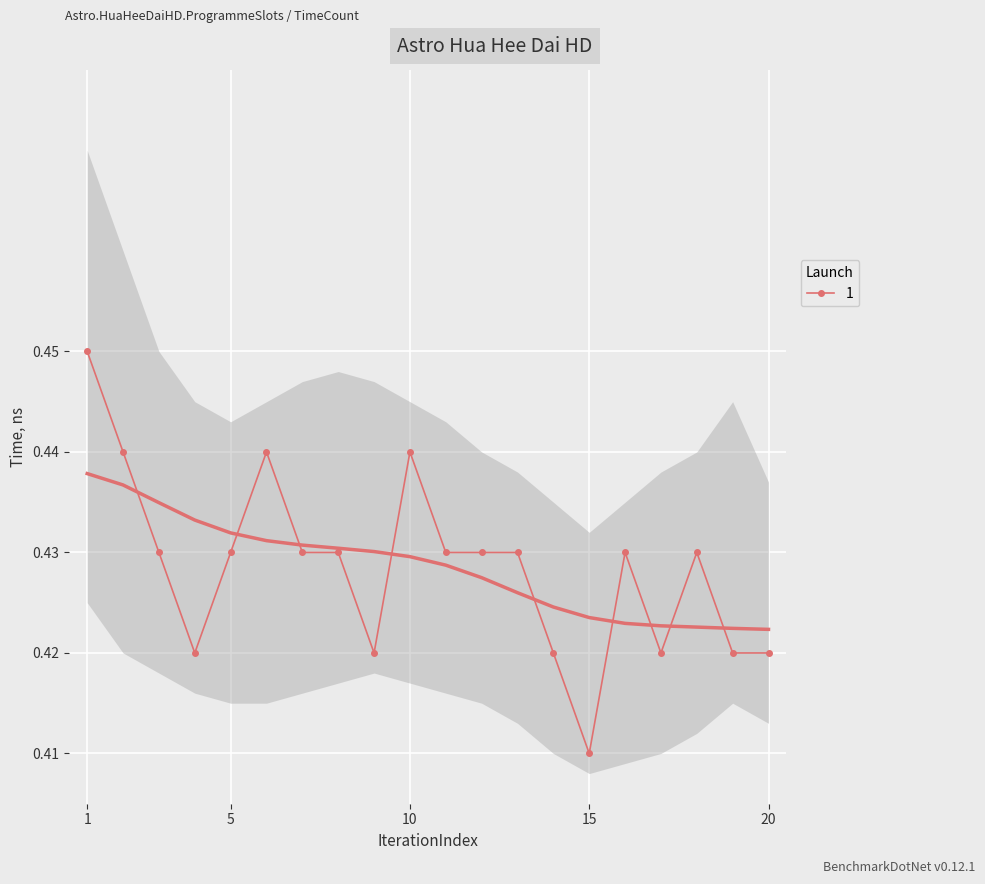

Reading right to left, what are all the values shown in this chart?

20=0.4	19=0.4	18=0.4	17=0.4	16=0.4	15=0.4	14=0.4	13=0.4	12=0.4	11=0.4	10=0.4	9=0.4	8=0.4	7=0.4	6=0.4	5=0.4	4=0.4	3=0.4	2=0.4	1=0.5